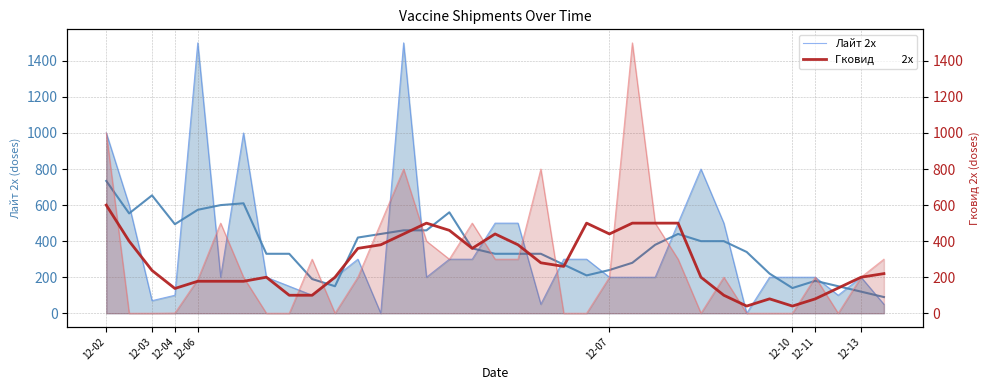

What is the sum of all Гковид           2х values?

9908.0